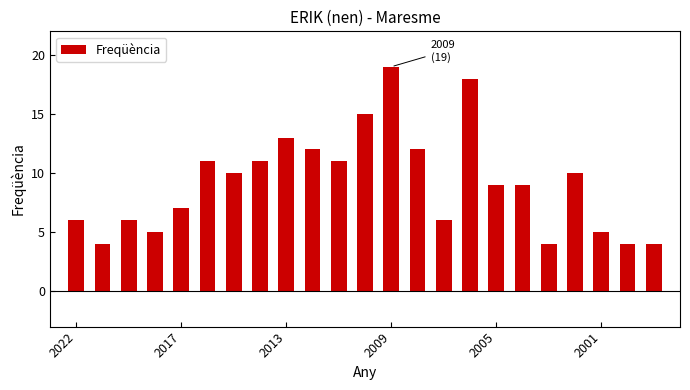

What is the maximum value shown in the chart?

19